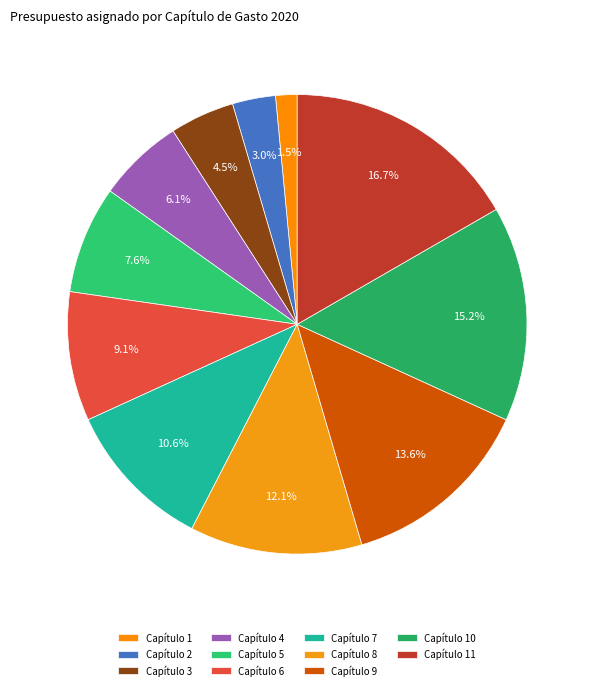

Rank the categories by value from lowest to highest.

Capítulo 1, Capítulo 2, Capítulo 3, Capítulo 4, Capítulo 5, Capítulo 6, Capítulo 7, Capítulo 8, Capítulo 9, Capítulo 10, Capítulo 11